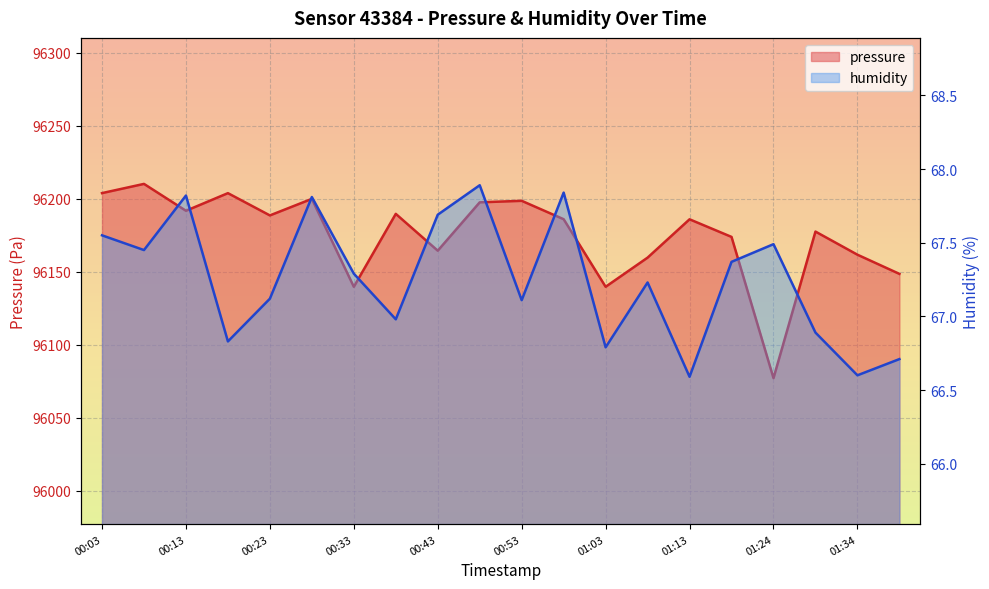

Which category has the highest value in the humidity series?

00:48